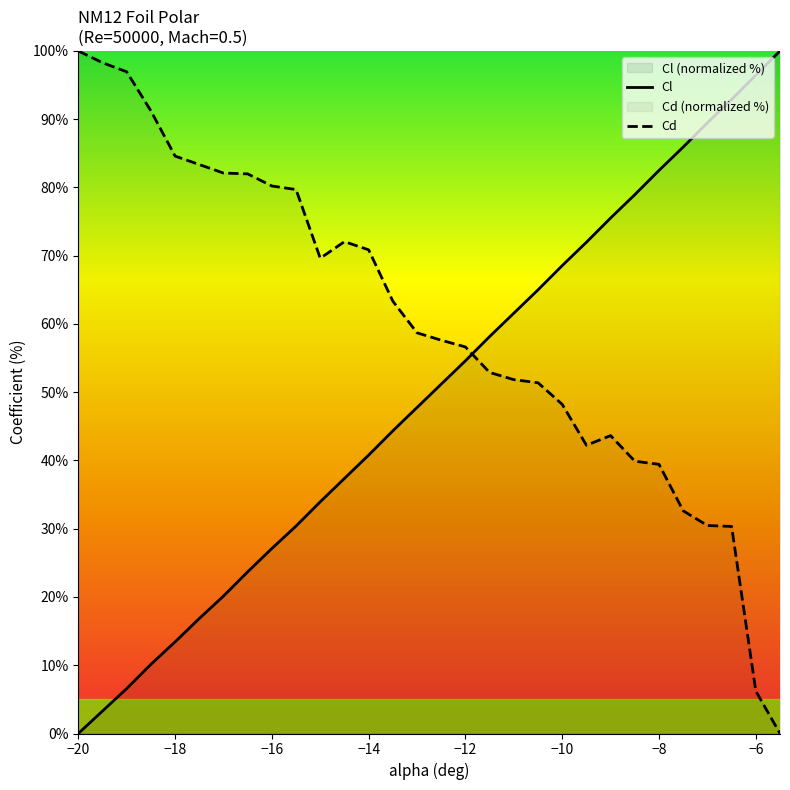

Reading left to right, list all the values displayed in this chart.

Cl: 0.0	3.3	6.6	10.1	13.4	16.8	20.1	23.7	27.1	30.4	33.9	37.4	40.8	44.3	47.8	51.2	54.6	58.2	61.6	65.0	68.6	72.0	75.5	78.9	82.5	85.9	89.5	92.9	96.4	100.0
Cd: 100.0	98.3	96.9	91.2	84.6	83.4	82.1	82.0	80.2	79.7	69.6	72.1	70.9	63.3	58.7	57.6	56.6	52.9	51.8	51.4	48.2	42.2	43.6	39.9	39.4	32.6	30.5	30.3	6.2	0.0